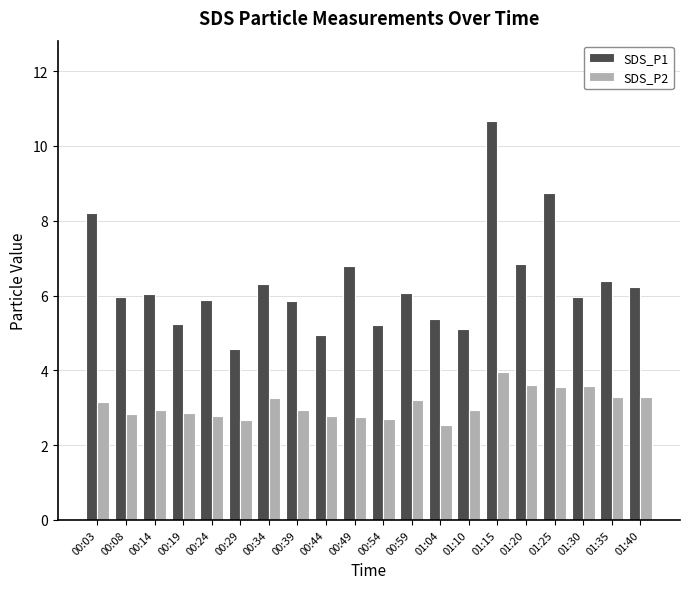

What is the highest value of the SDS_P2 series?

4.0